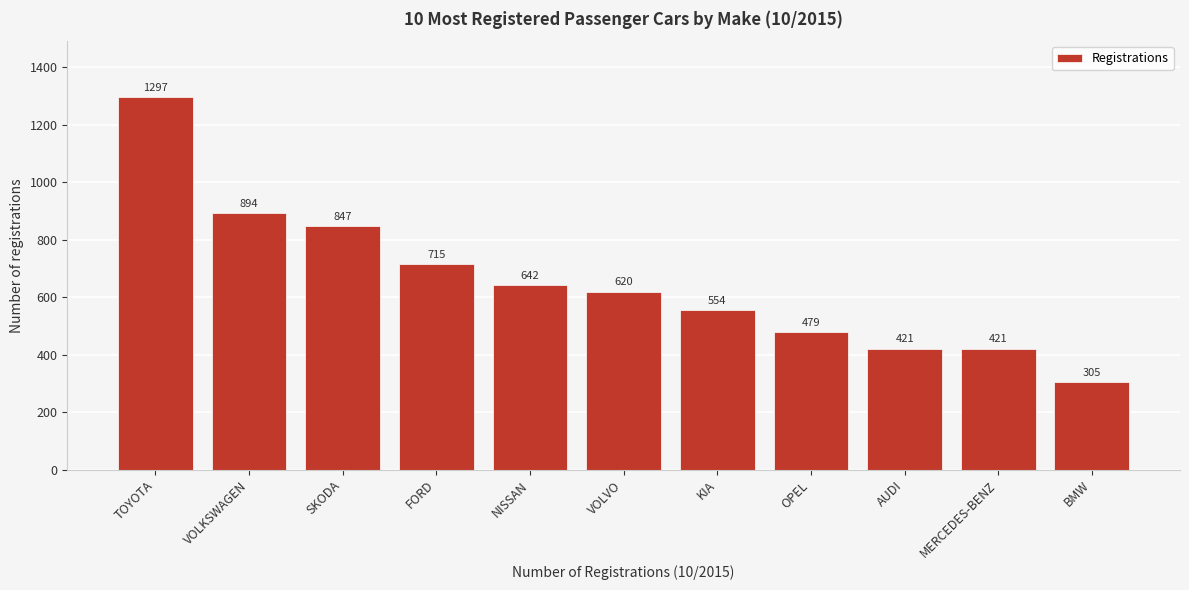

Reading left to right, what are all the values shown in this chart?

1297	894	847	715	642	620	554	479	421	421	305